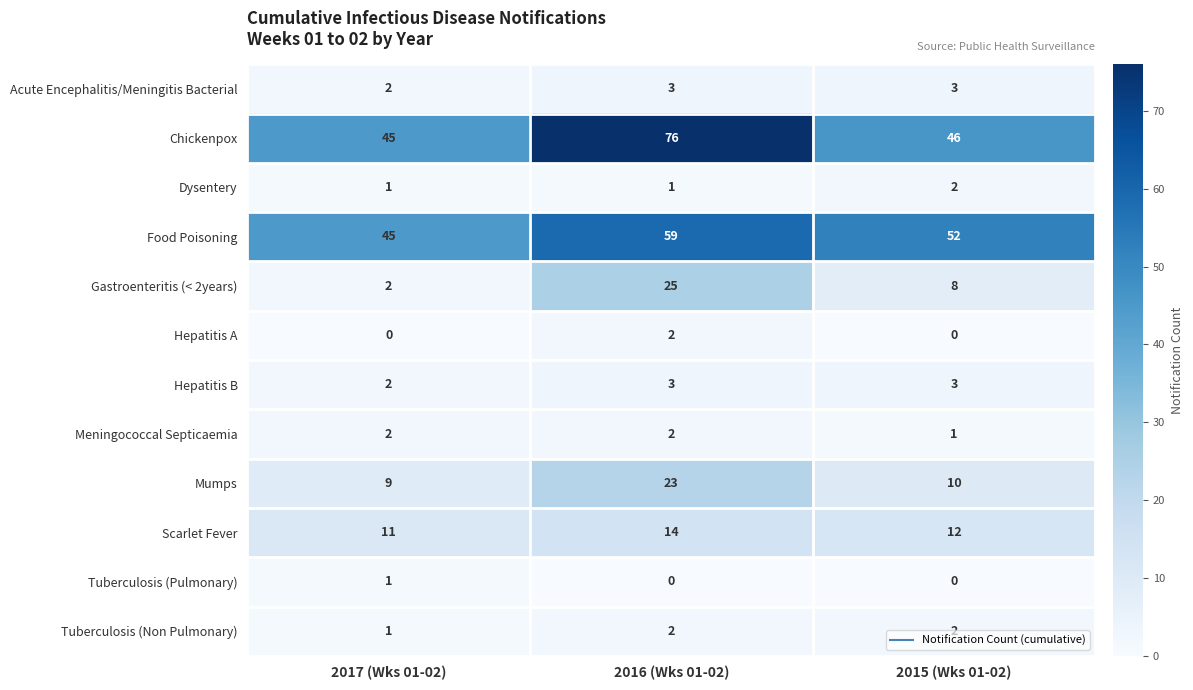

How many categories are shown in the chart?

3